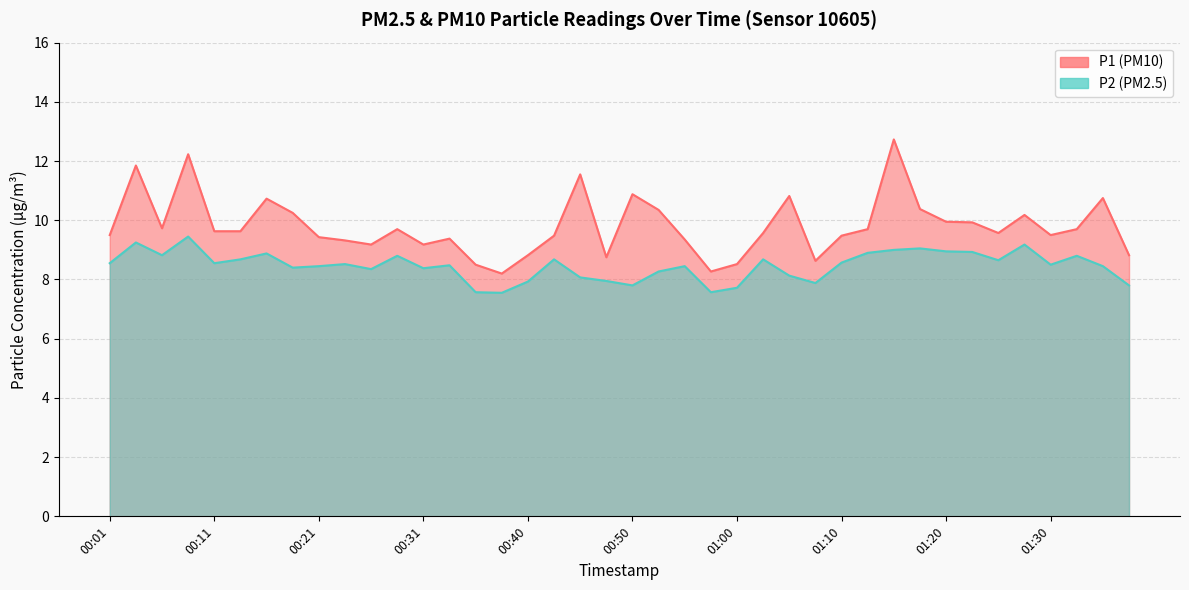

Where does the P2 series first go above 8?

00:01